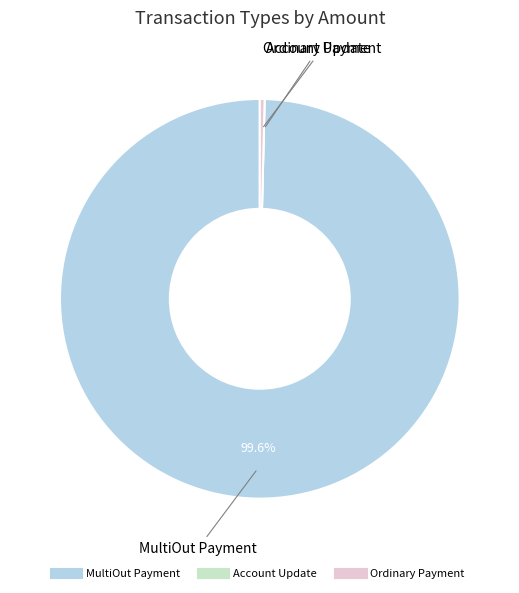

Which has a higher value, Ordinary Payment or MultiOut Payment?

MultiOut Payment